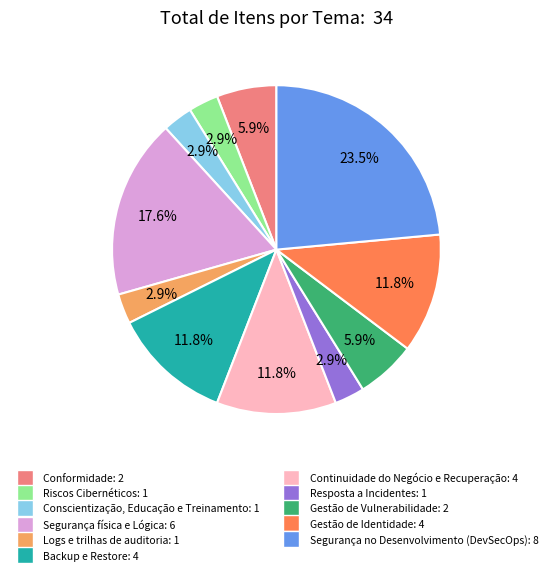

Between Gestão de Vulnerabilidade and Logs e trilhas de auditoria, which is larger?

Gestão de Vulnerabilidade